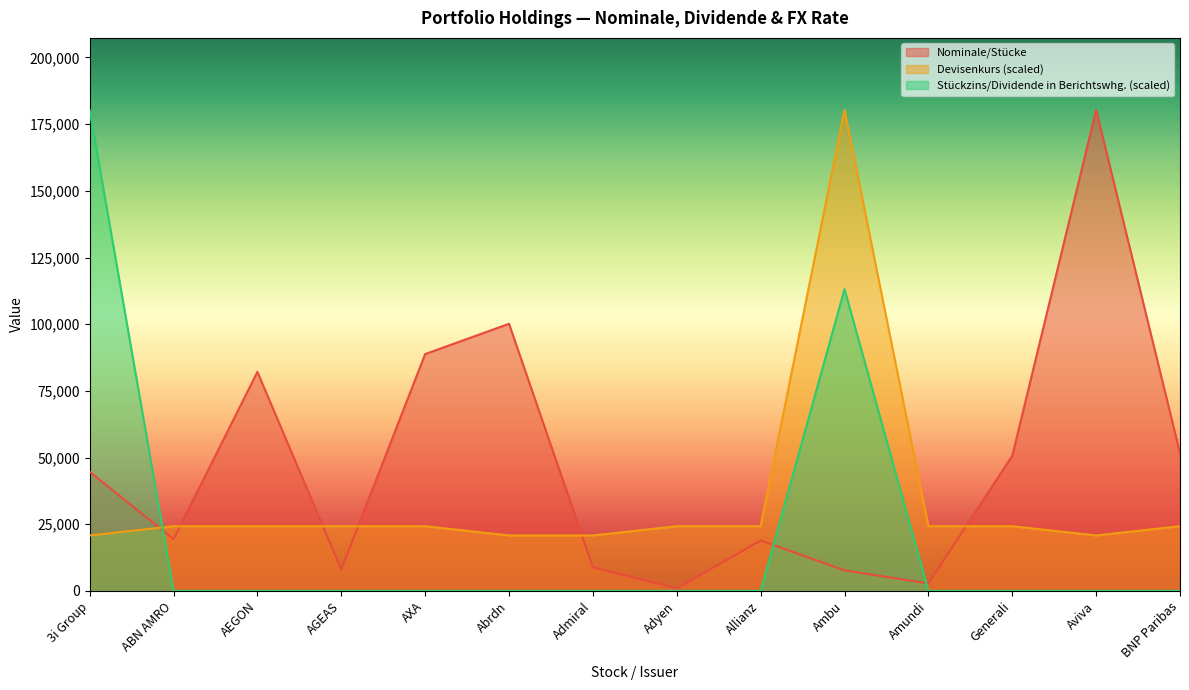

What is the label of the 12th point from the left?

Generali